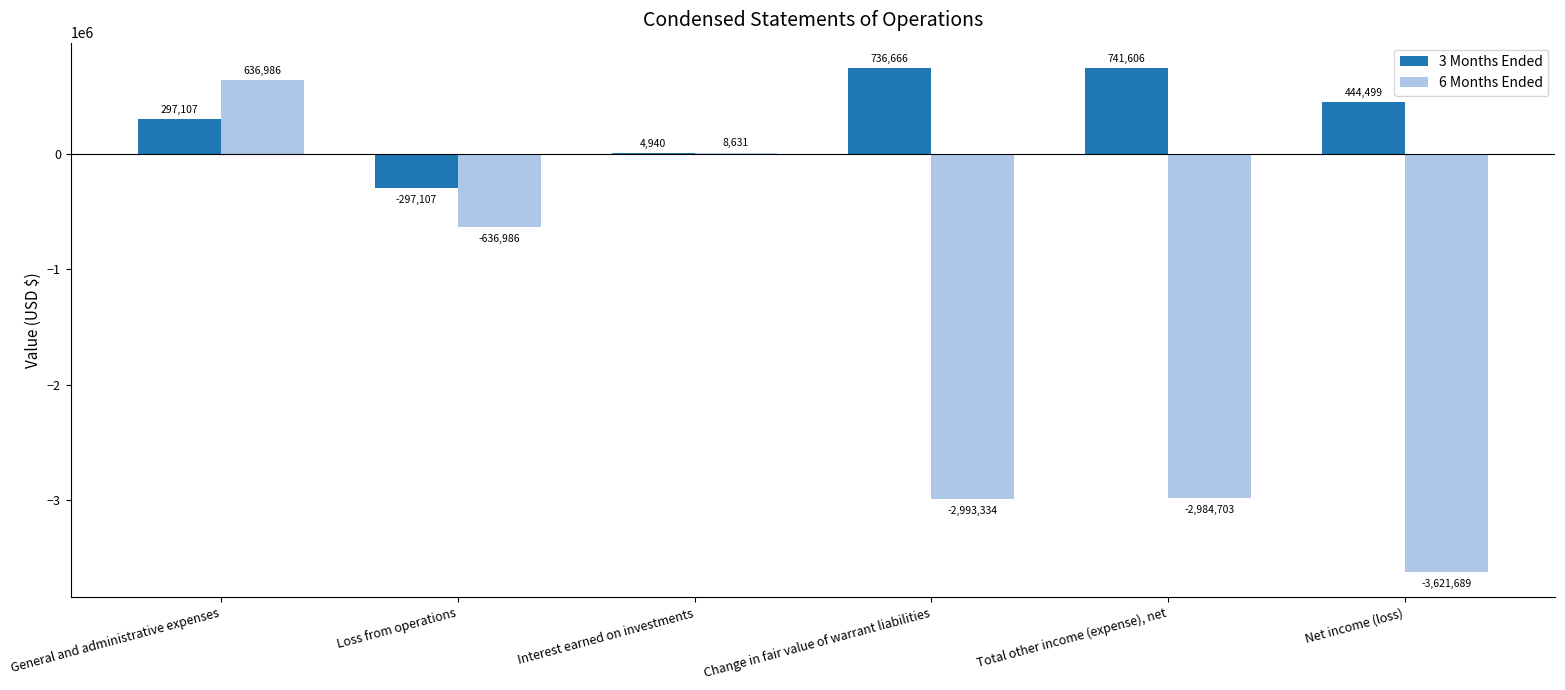

True or false: 3 Months Ended has a value of 4940 at Interest earned on investments.

True